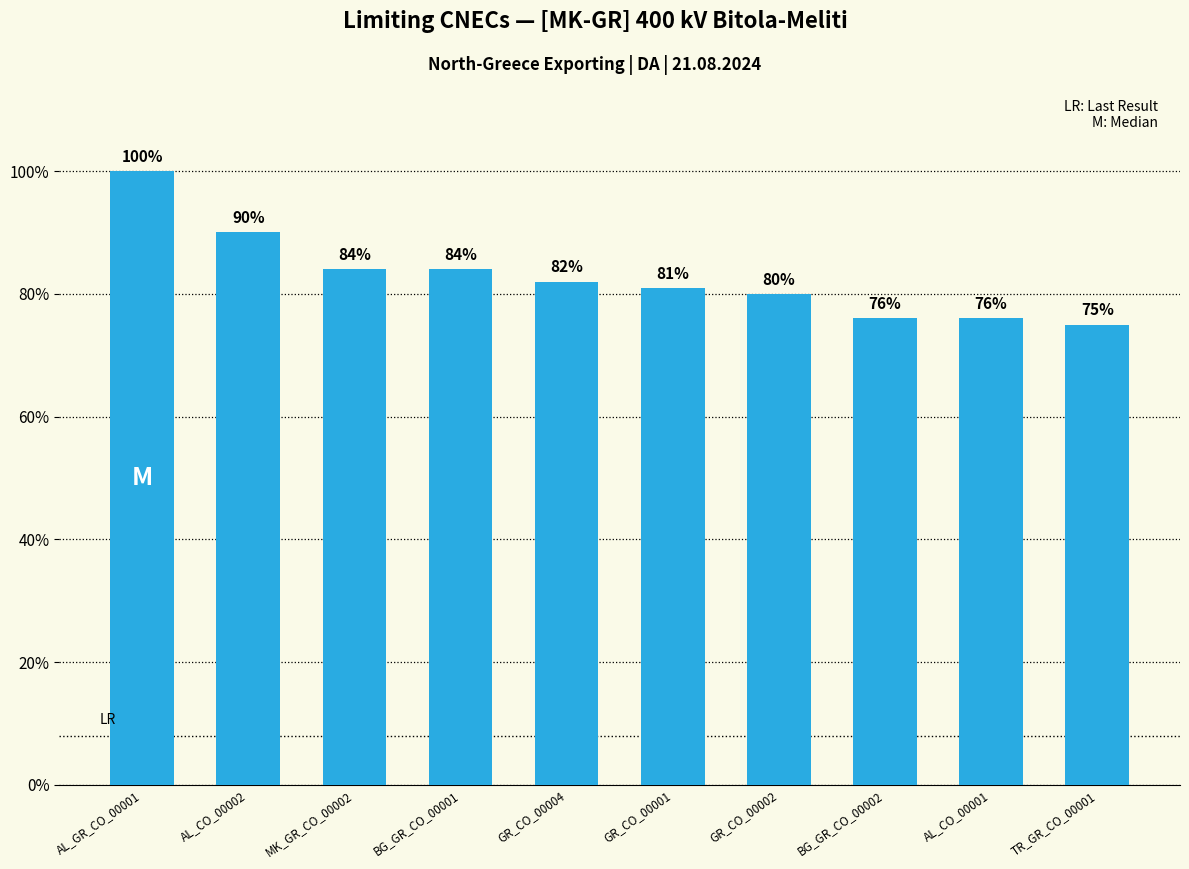

Where does the data first go above 82?

AL_GR_CO_00001